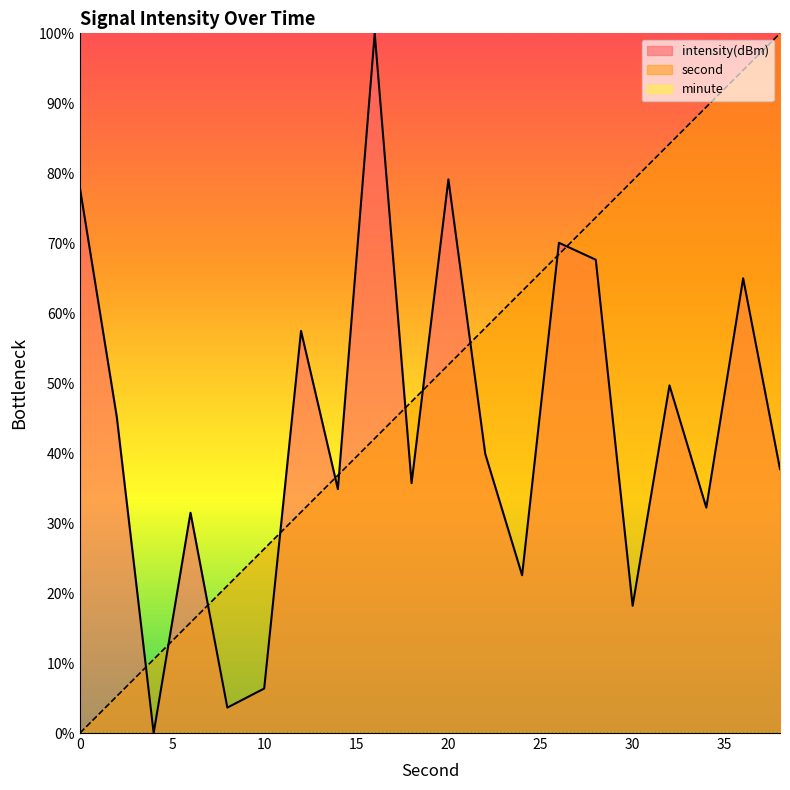

True or false: second and intensity intersect in this chart.

True